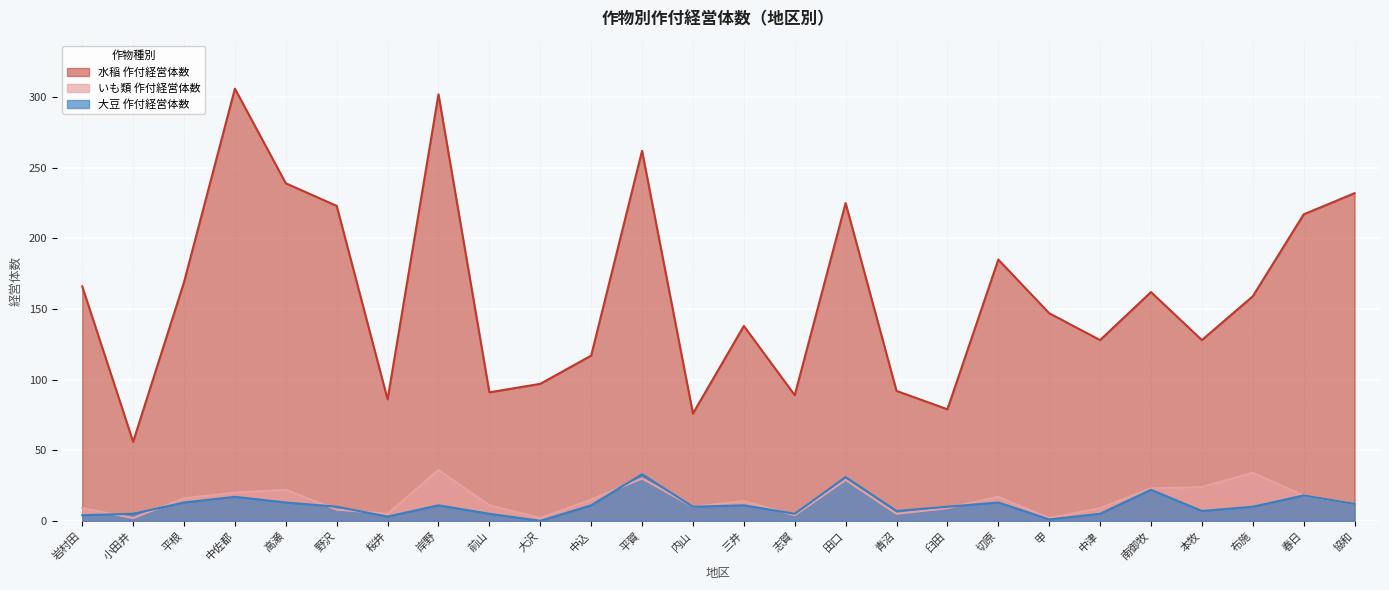

True or false: 大豆 作付経営体数 has a value of 19 at 切原.

False